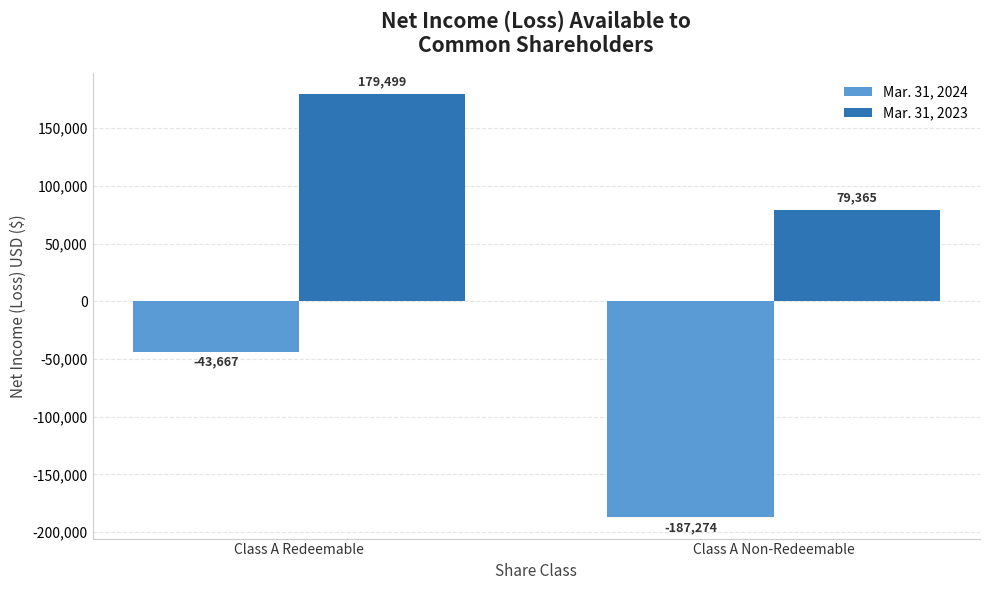

What is the spread (max minus min) of values at Class A Non-Redeemable?

266639